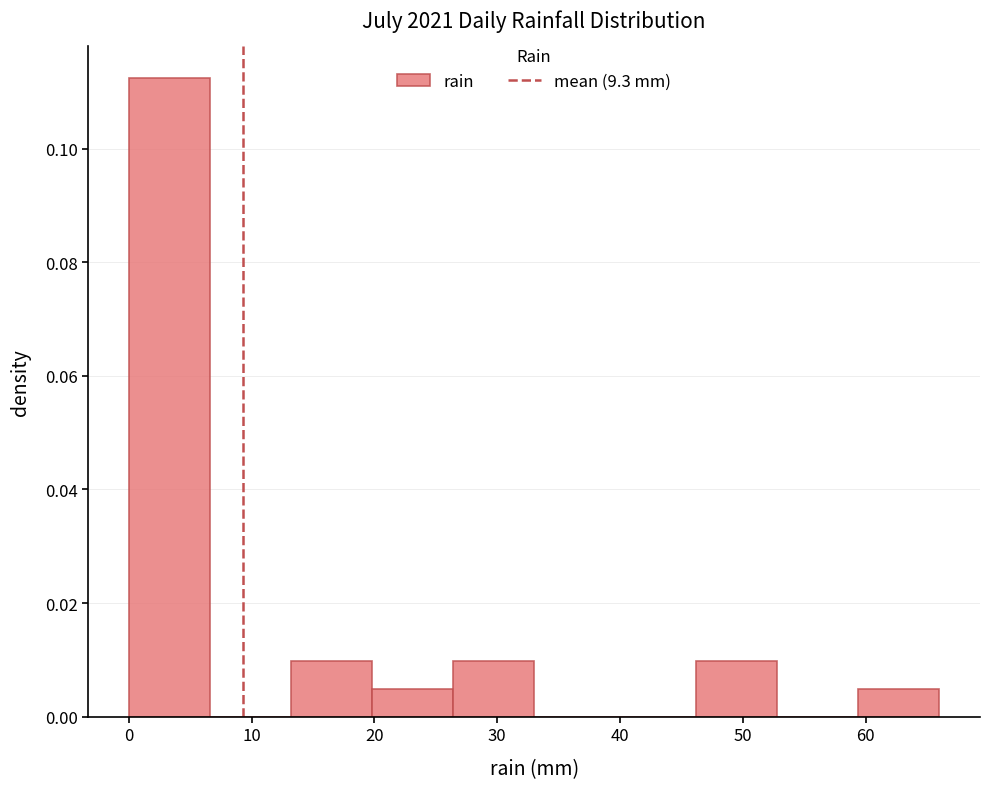

Which range on the x-axis has the tallest bar?

0.0 to 6.6